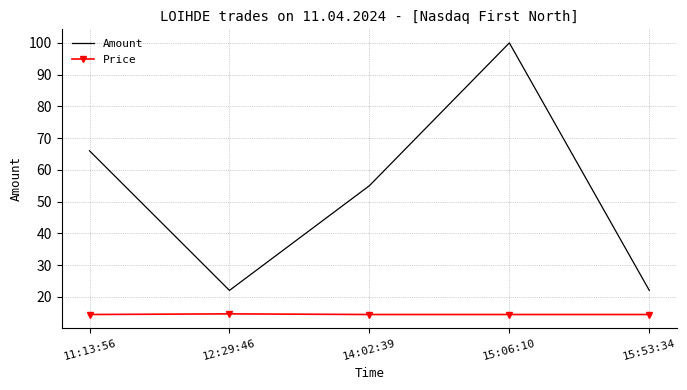

True or false: Price and Amount cross at least once.

False